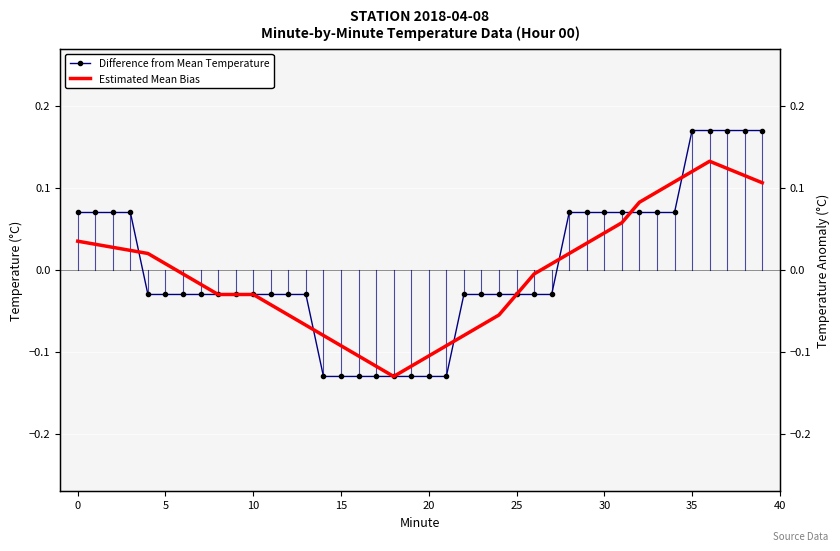

What is the greatest value displayed?

0.2